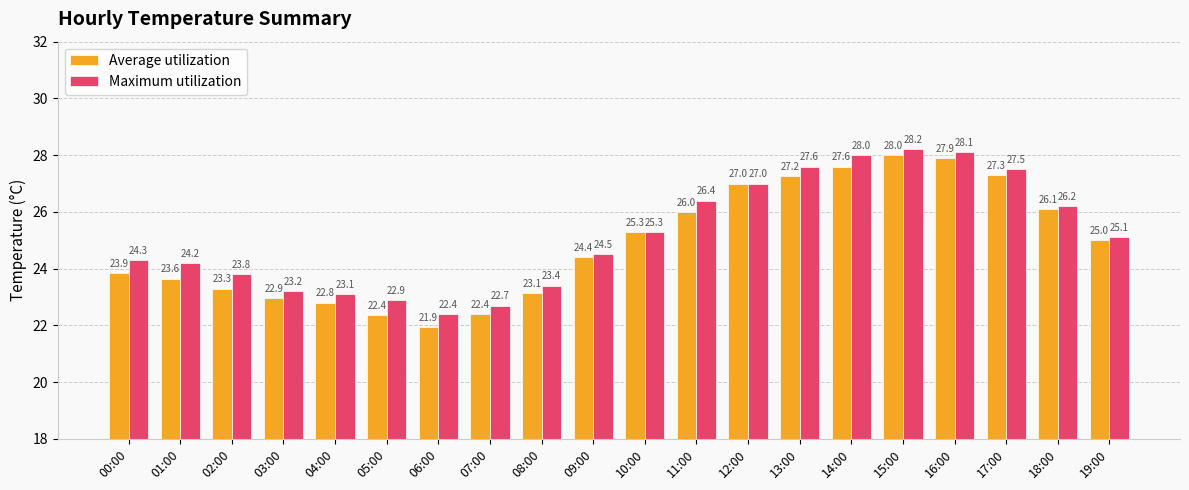

Is the value of Average utilization at 12:00 greater than the value of Maximum utilization at 09:00?

Yes